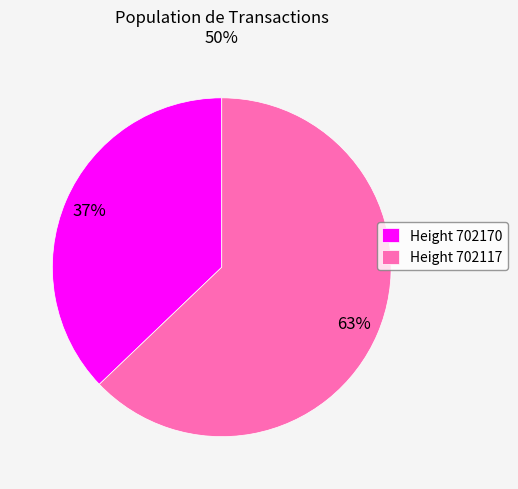

What is the smallest slice in the pie chart?

Height 702170